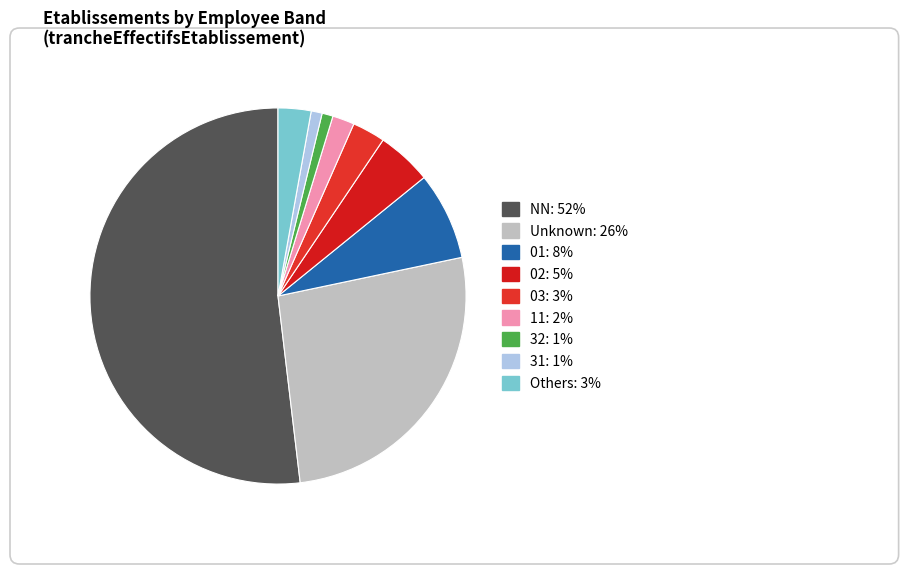

How many segments does this pie chart have?

9